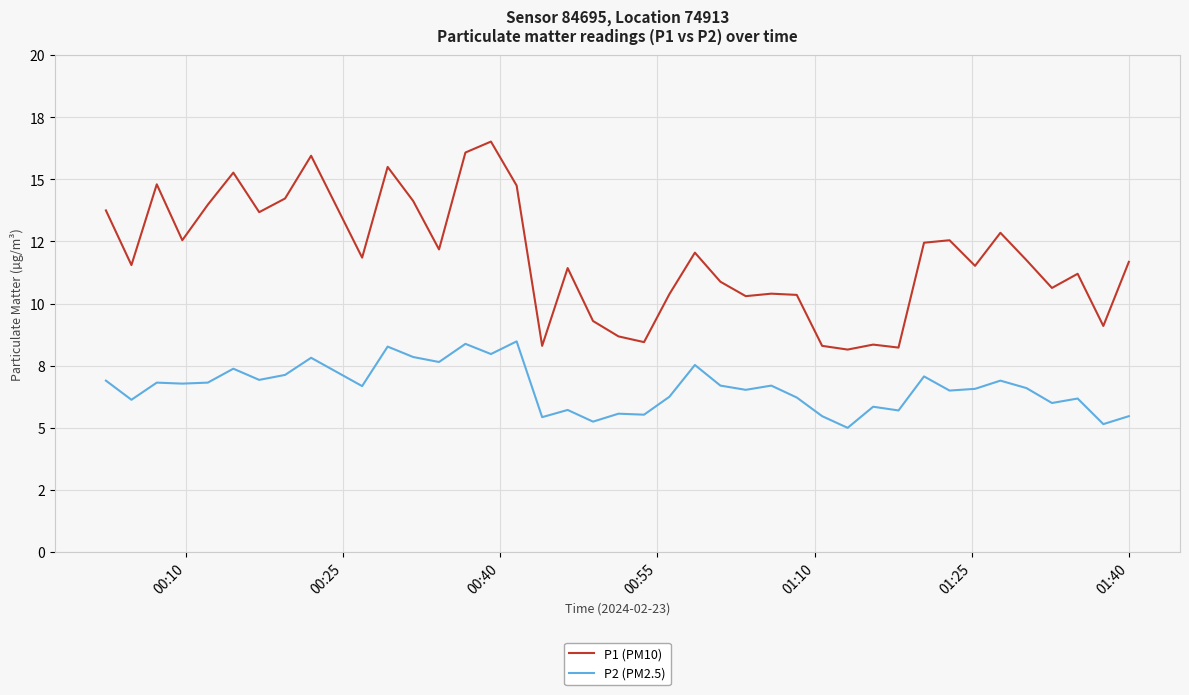

At how many categories does at least one series exceed 7?

40